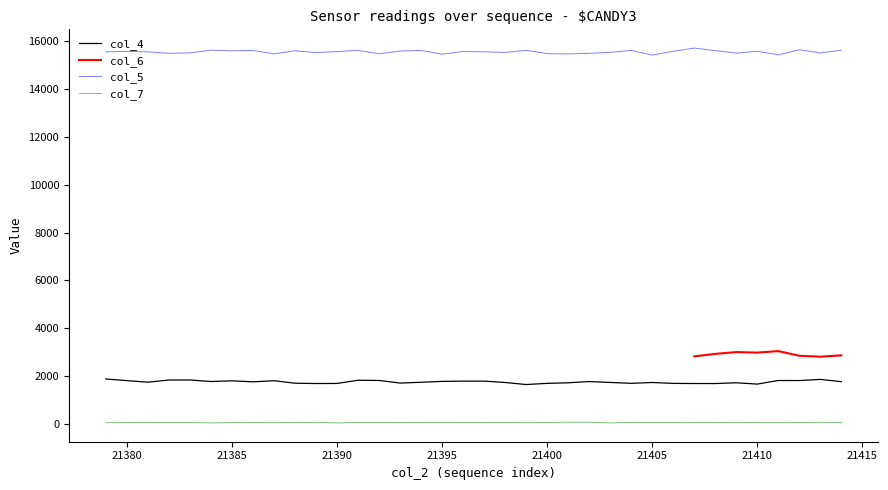

What is the minimum value for col_5?

15427